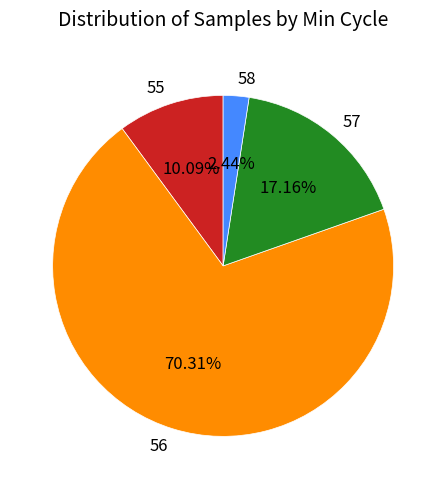

How many slices are in this pie chart?

4